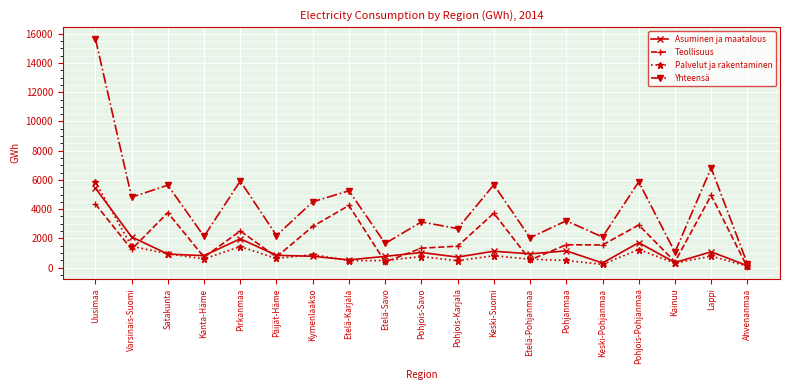

In Yhteensä, how many points are higher than both neighbors (excluding endpoints)?

8